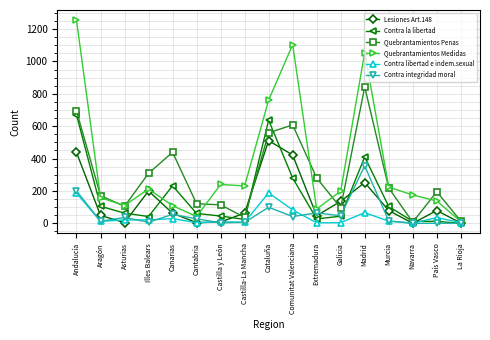

The value of Quebrantamientos Penas at Asturias is 105. True or false?

True